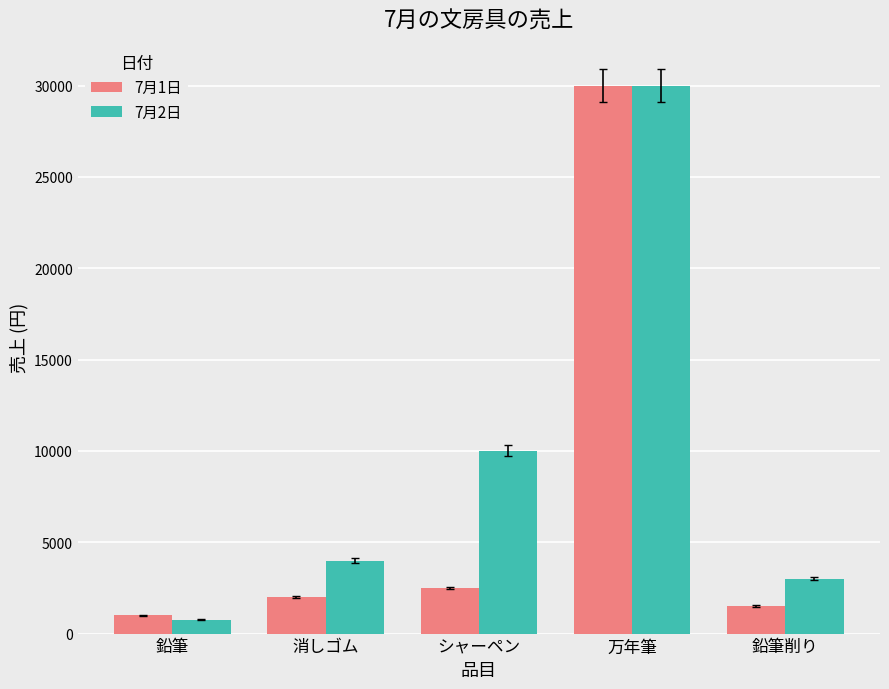

What is the total value across all series at 消しゴム?

6000